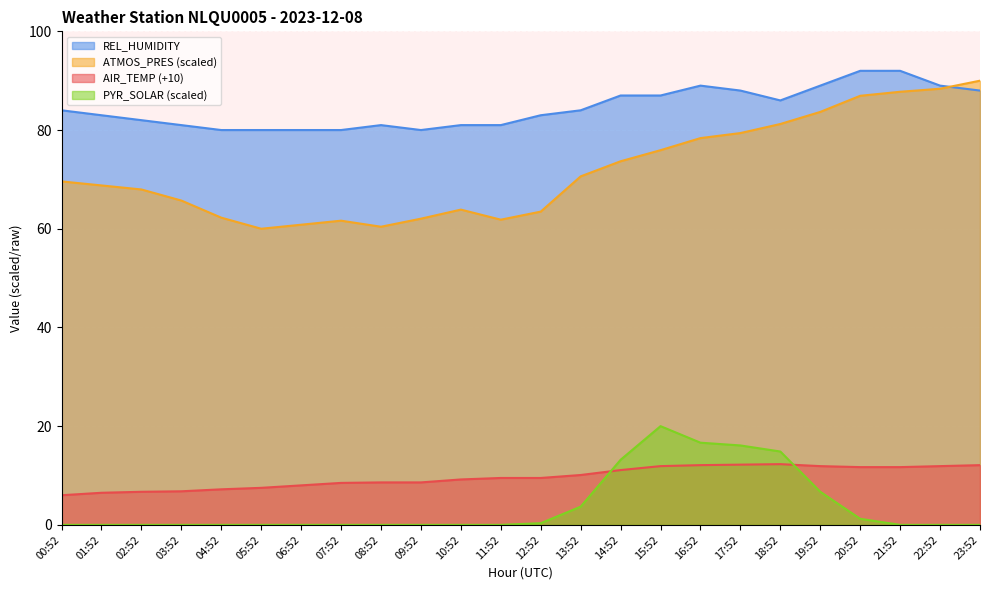

What is the difference between the ATMOS_PRES_OFFSET values at 13:52 and 08:52?

10.2